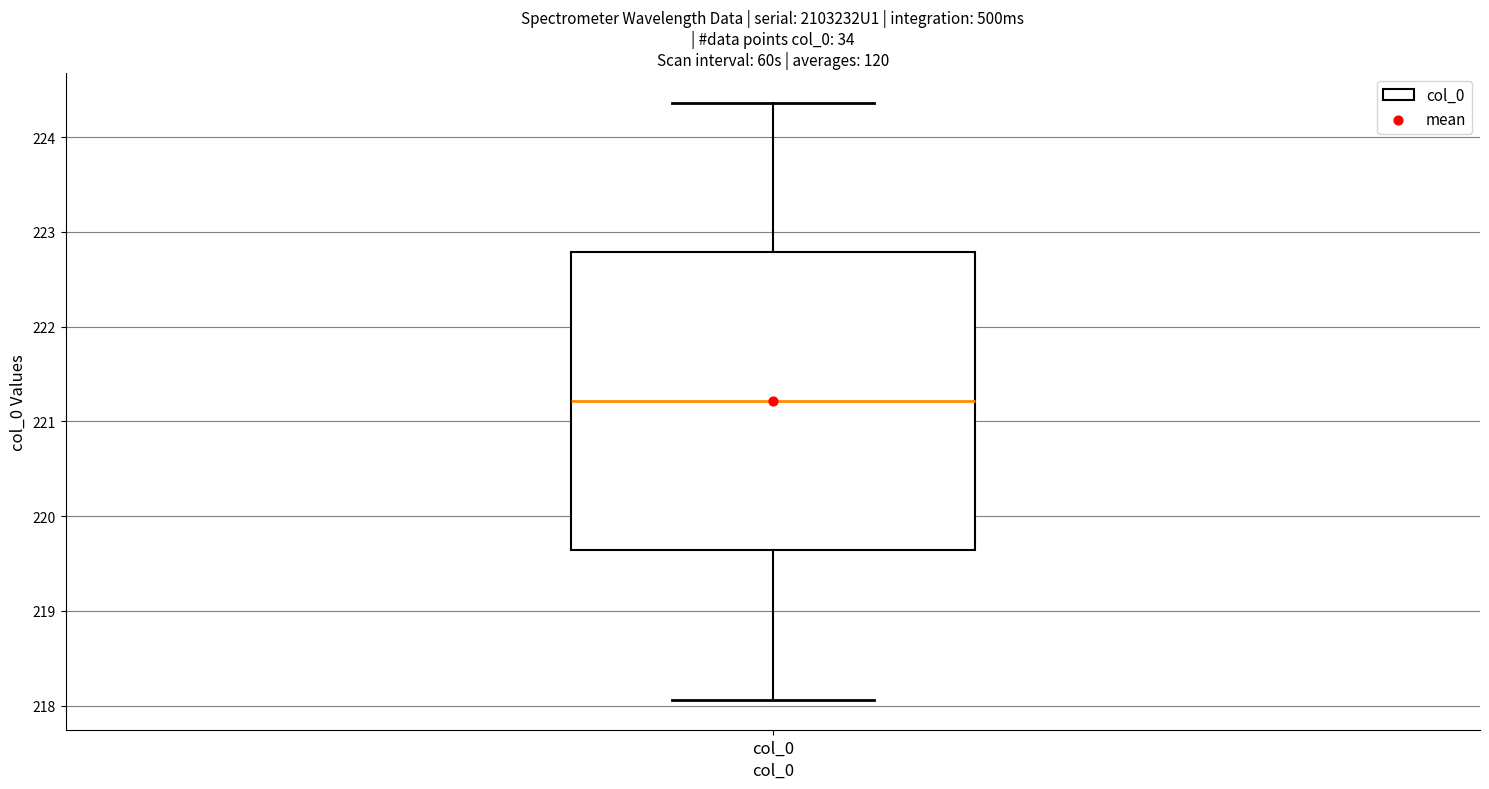

Where does the upper whisker of the box for col_0 end on the y-axis? The values are not printed on the chart, so give them approximately, as read against the axis.

224.4